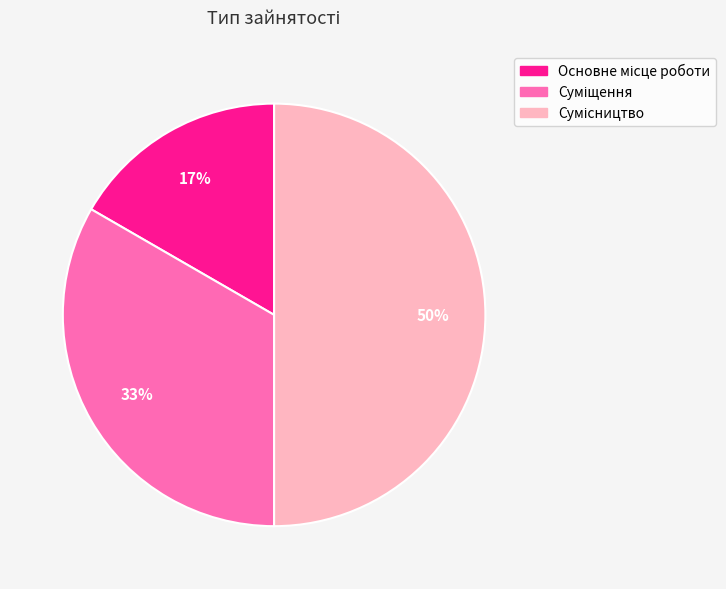

How many slices are in this pie chart?

3